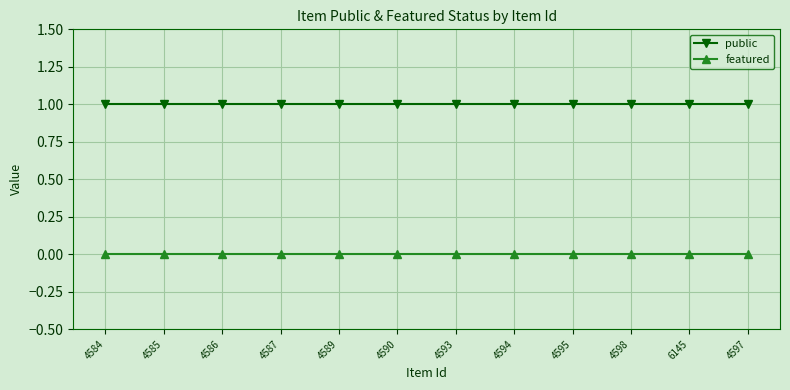

What is the difference between the highest and lowest values at 4587?

1